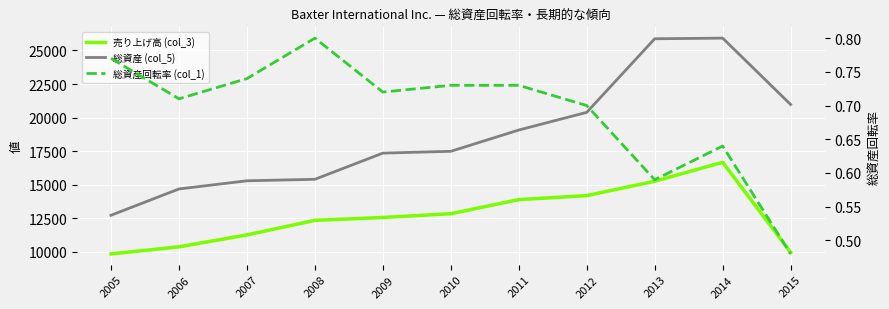

Where is 総資産回転率 (col_1) nearest to the value 0?

2015